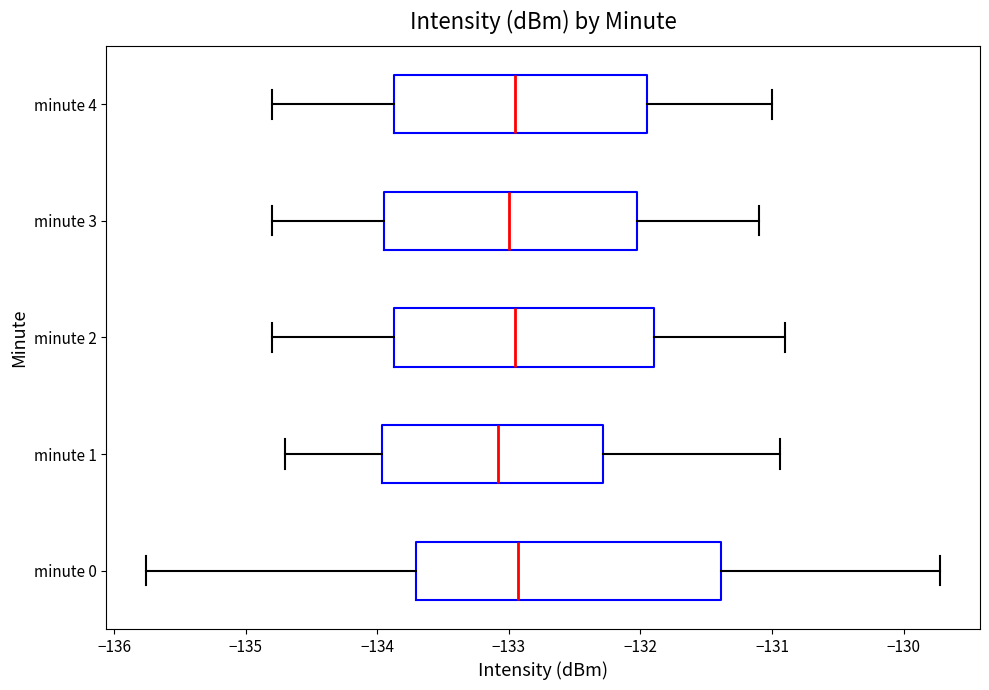

Reading bottom to top, transcribe this box plot: for each box, give where its median line is, the range the box spans, and where its two whiskers end, as read against the x-axis. The values are not printed on the chart, so give them approximately, as read against the axis.

minute 0: median -132.9, box -133.7 to -131.4, whiskers -135.8 to -129.7
minute 1: median -133.1, box -134.0 to -132.3, whiskers -134.7 to -130.9
minute 2: median -132.9, box -133.9 to -131.9, whiskers -134.8 to -130.9
minute 3: median -133.0, box -133.9 to -132.0, whiskers -134.8 to -131.1
minute 4: median -132.9, box -133.9 to -131.9, whiskers -134.8 to -131.0